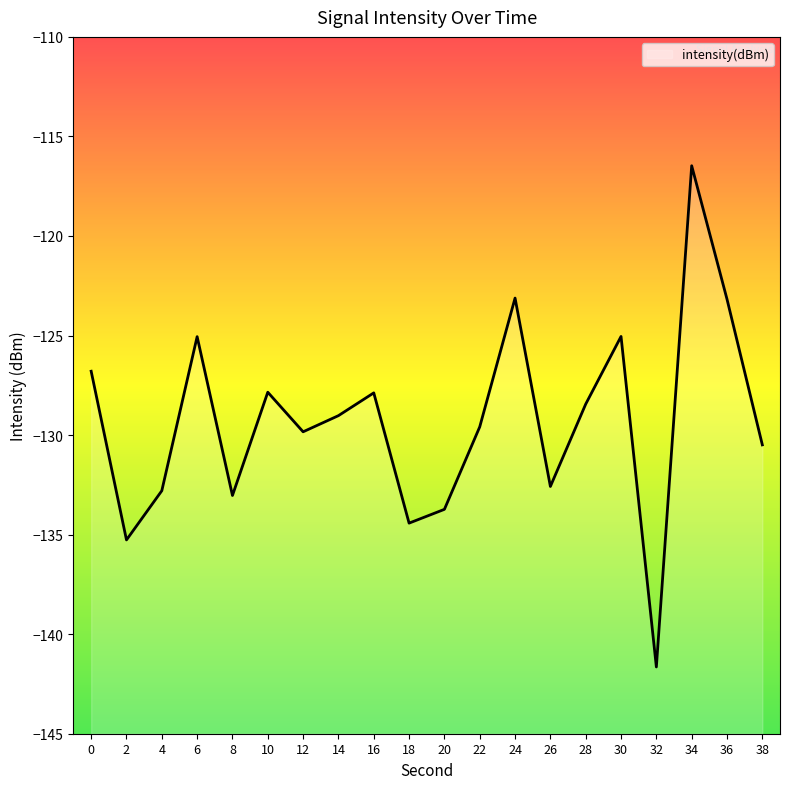

Where is the first local maximum?

6